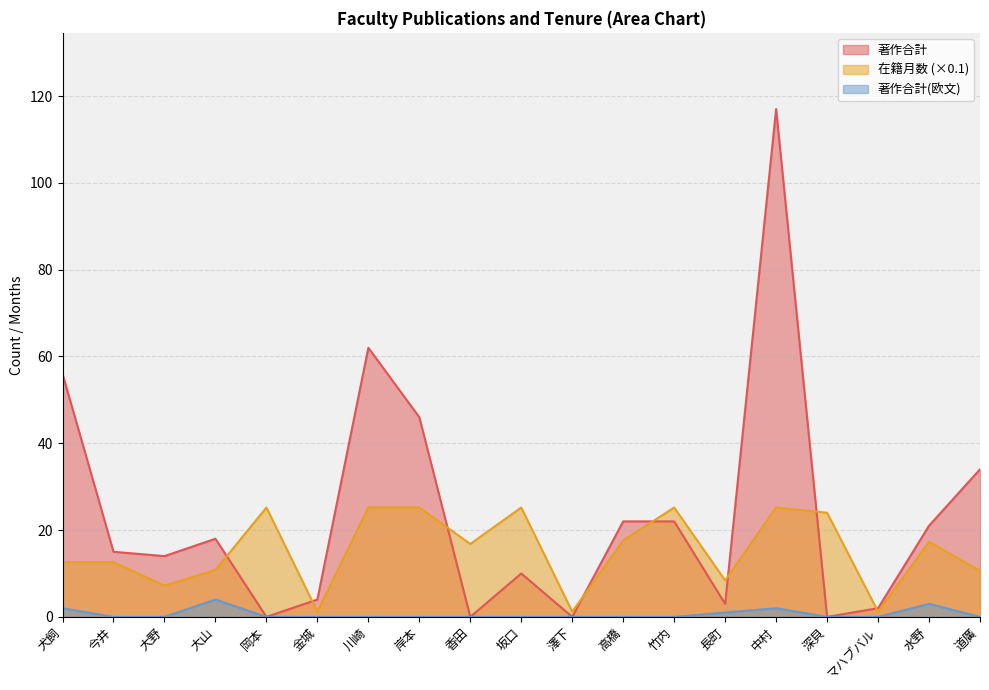

What is the difference between the 在籍月数 values at 大野 and 澤下?

6.0